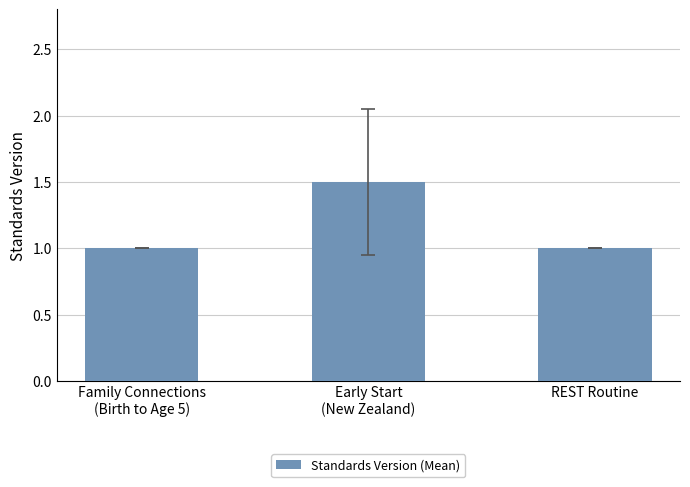

The chart shows a value of 0.5 at Family Connections
(Birth to Age 5). True or false?

False